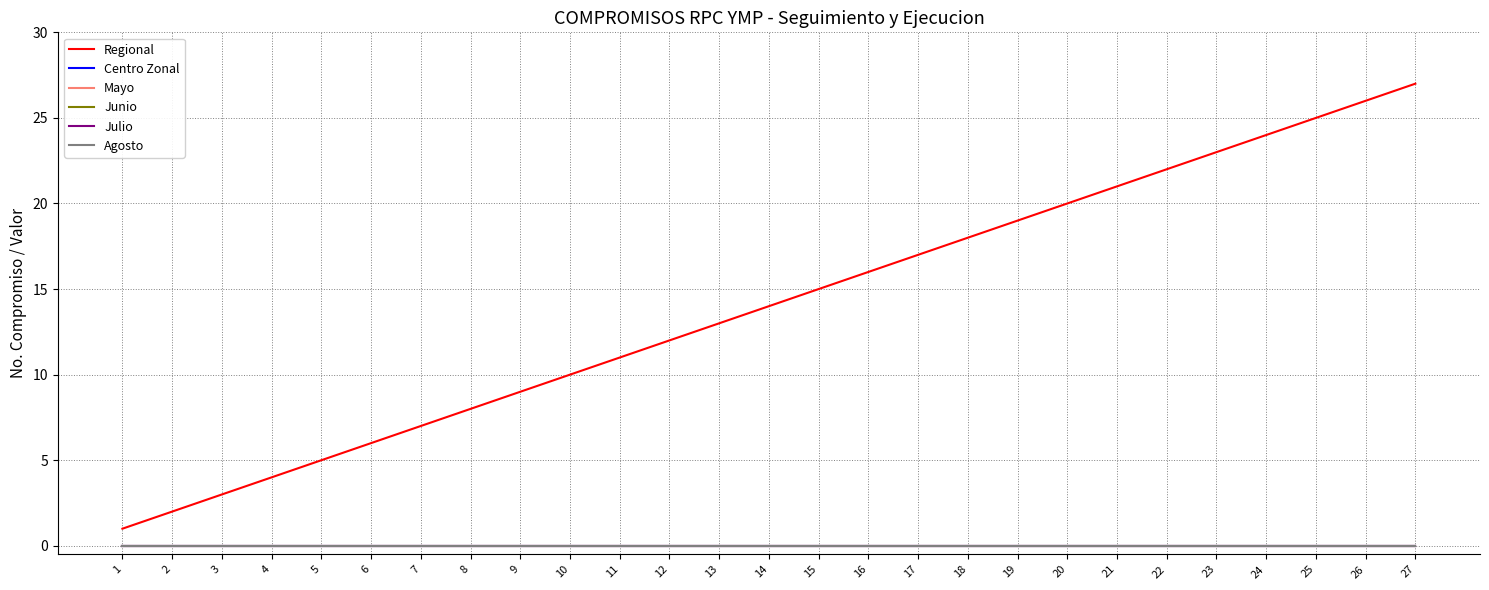

Does the chart display data point markers on the line(s)?

No